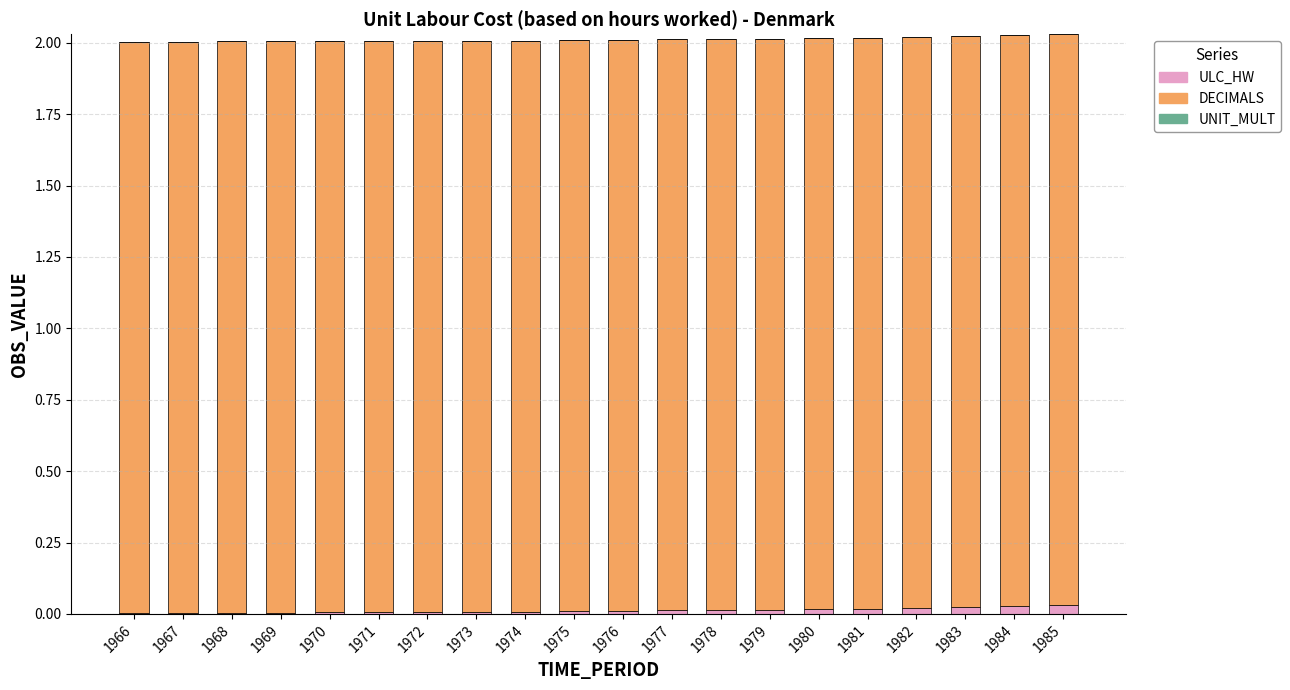

The ULC_HW series shows 0.0 at 1978. True or false?

True